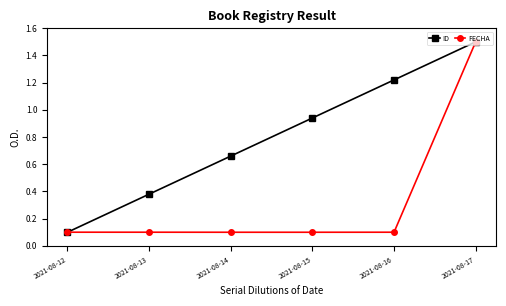

At which category is the sum across all series the highest?

2021-08-17